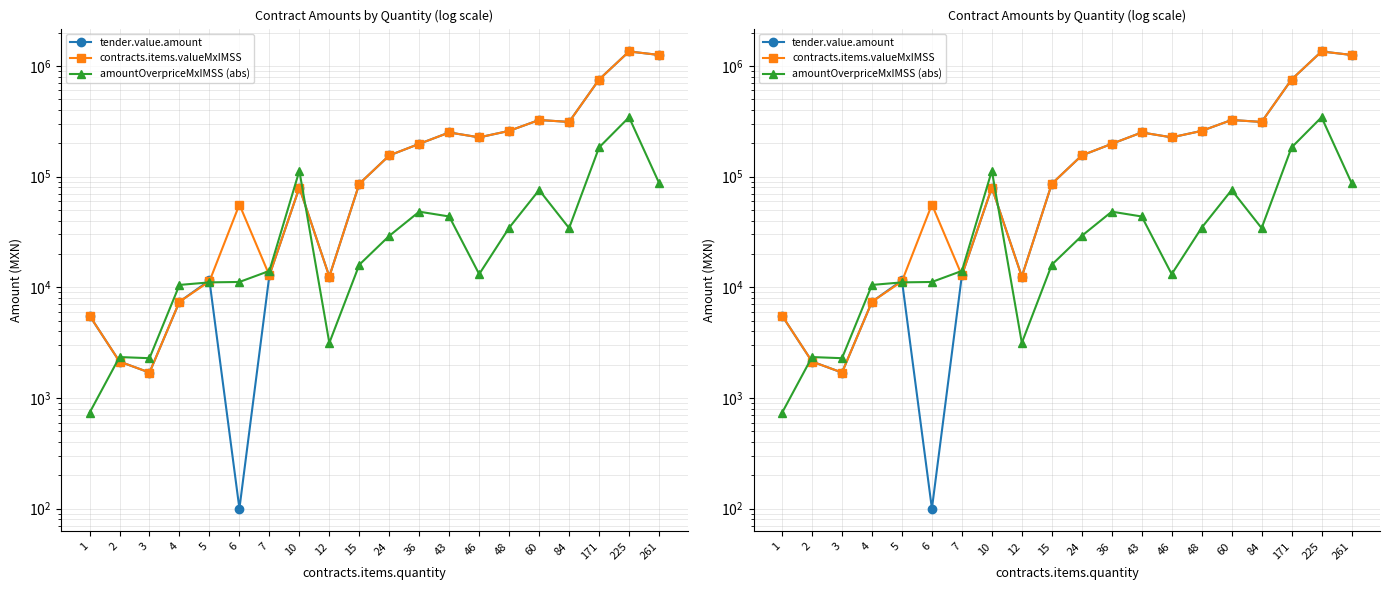

True or false: amountOverpriceMxIMSS (abs) and contracts.items.valueMxIMSS cross at least once.

True